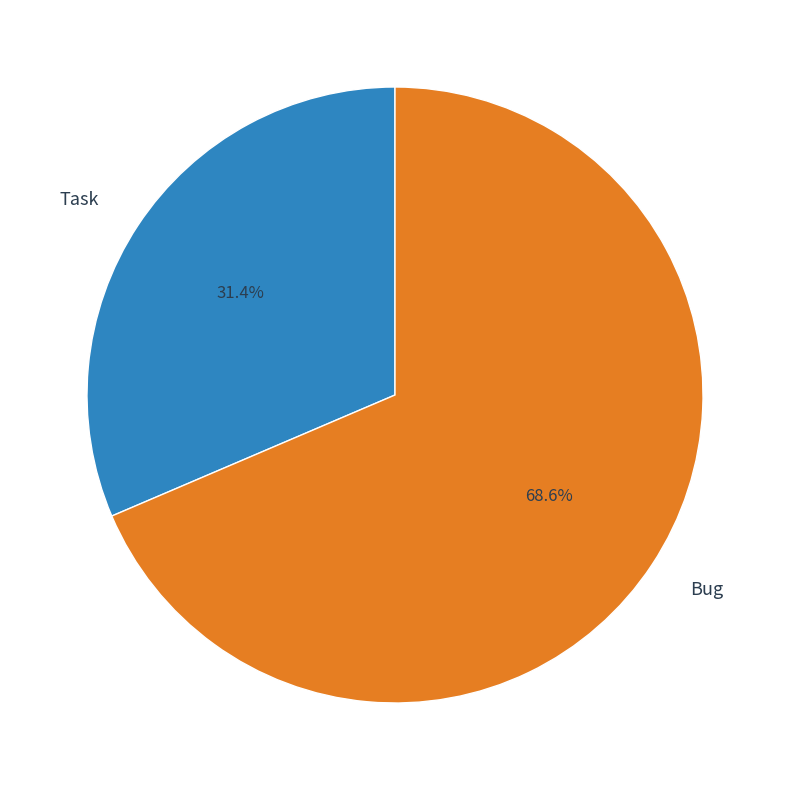

What percentage is the Bug slice, to the nearest percent?

69%